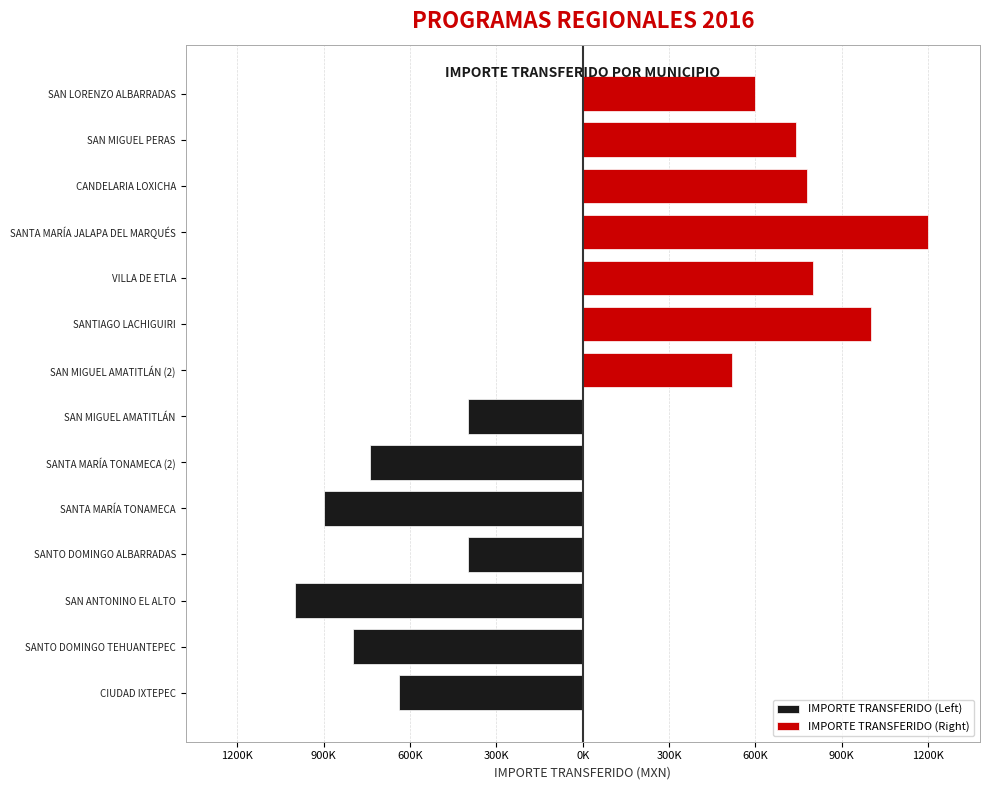

Which series has the widest spread of values?

IMPORTE TRANSFERIDO (Right)